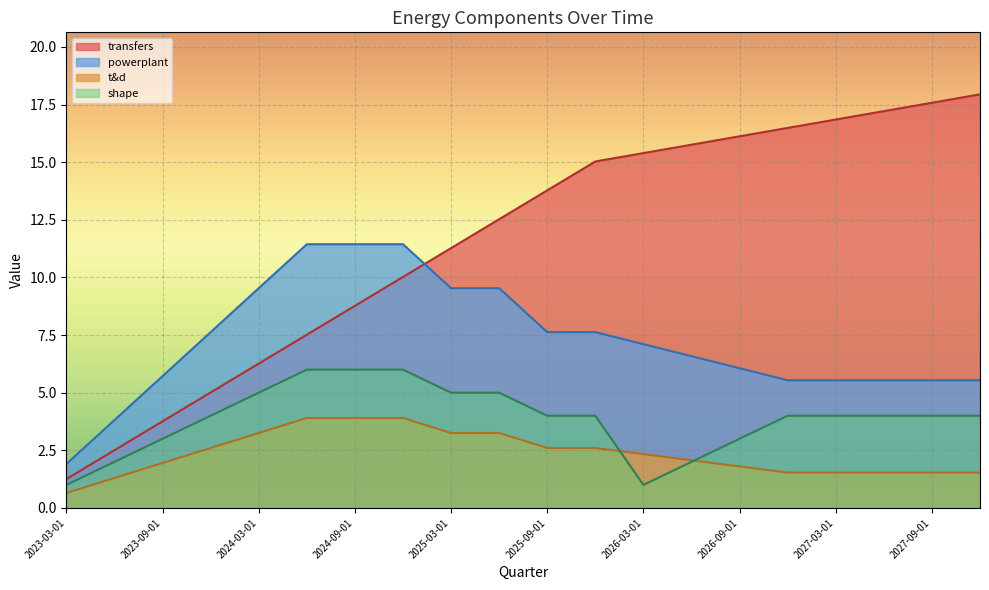

The value of shape at 2025-03-01 is 8.8. True or false?

False